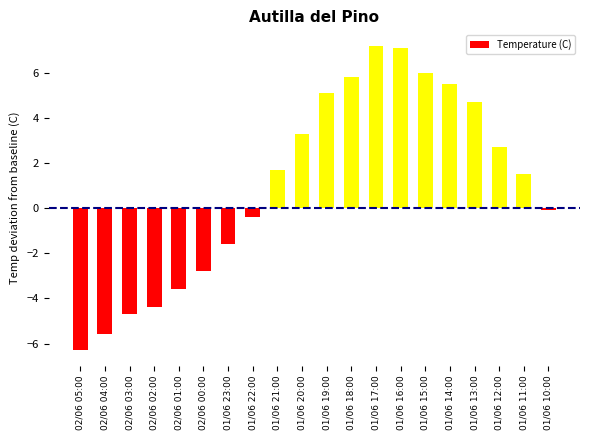

Is it true that the value at 02/06 00:00 is -2.8?

True